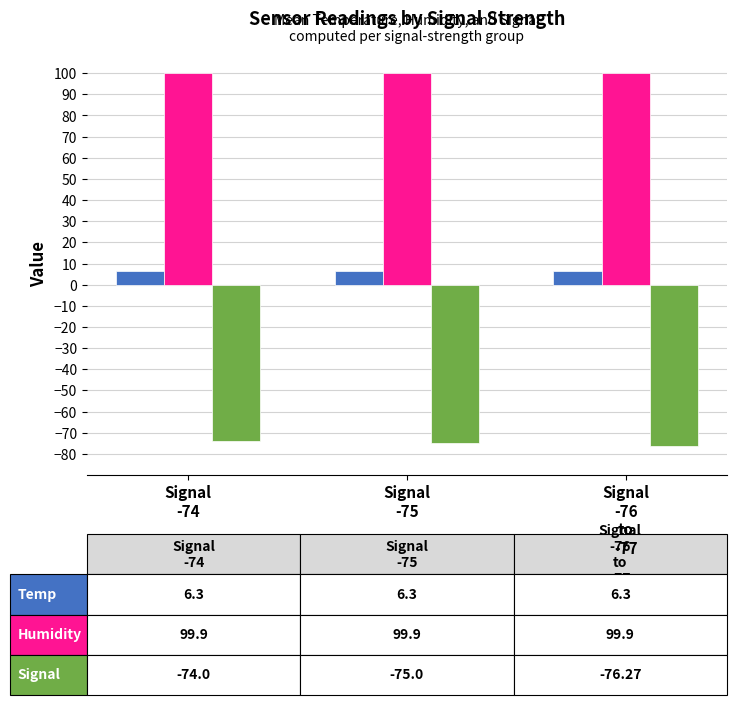

What is the minimum value shown in the chart?

-76.3